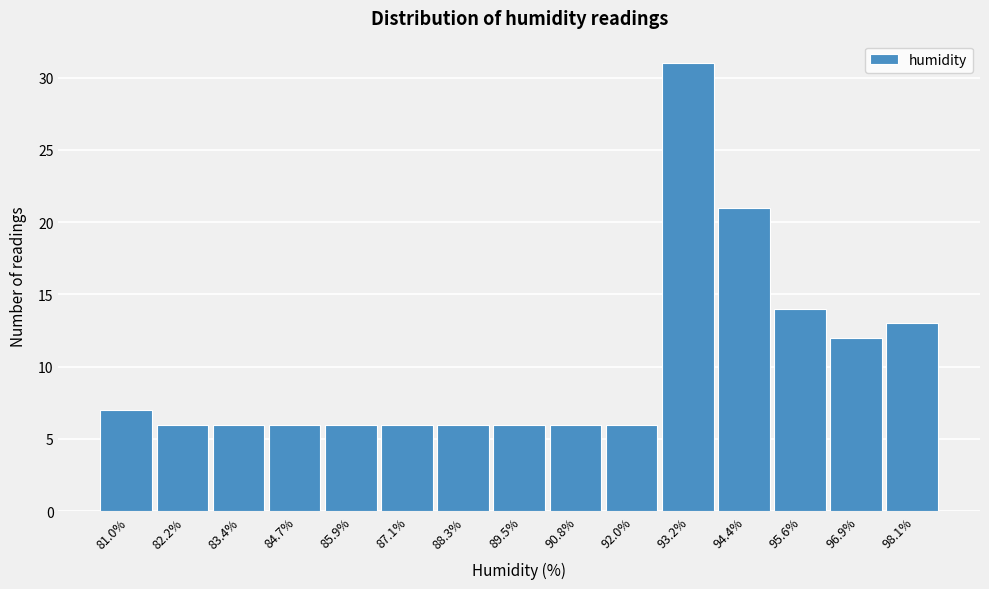

Reading left to right, what are all the values shown in this chart?

7	6	6	6	6	6	6	6	6	6	31	21	14	12	13